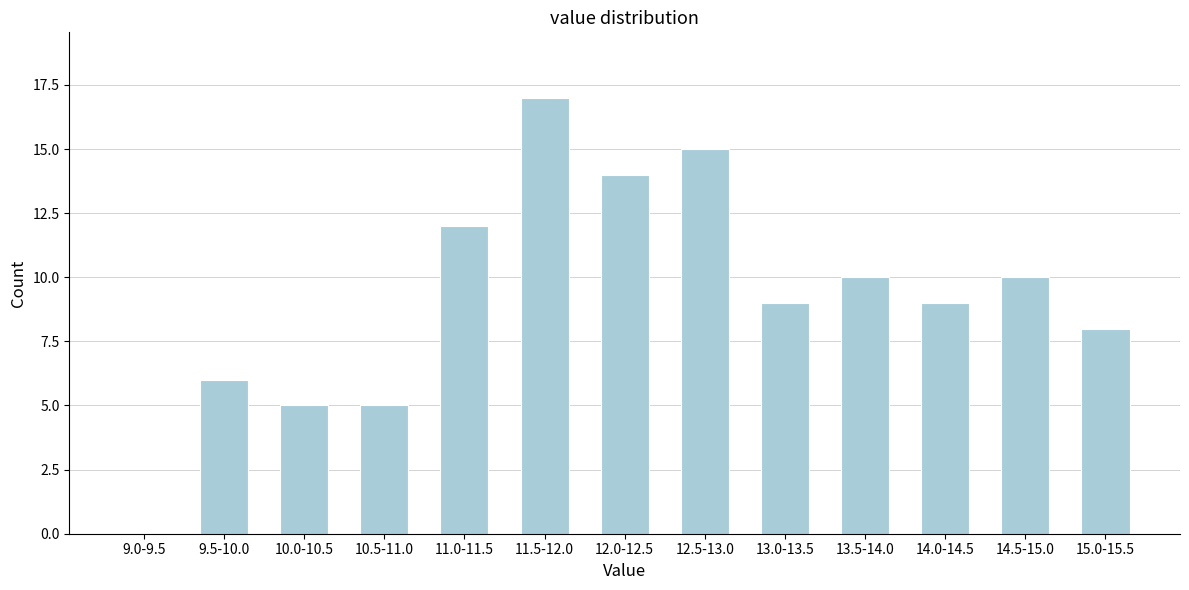

Reading left to right, extract all data points from this chart.

9.0-9.5=0	9.5-10.0=6	10.0-10.5=5	10.5-11.0=5	11.0-11.5=12	11.5-12.0=17	12.0-12.5=14	12.5-13.0=15	13.0-13.5=9	13.5-14.0=10	14.0-14.5=9	14.5-15.0=10	15.0-15.5=8